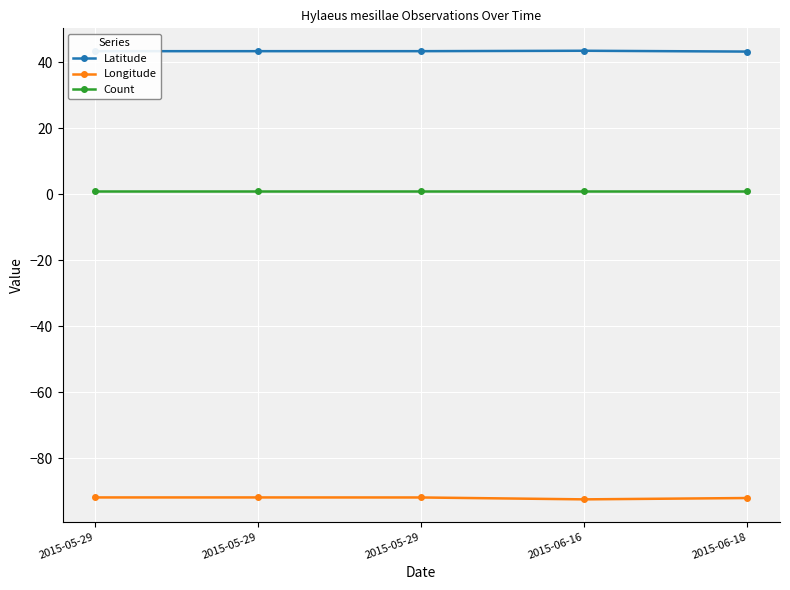

True or false: Longitude and Latitude cross at least once.

False